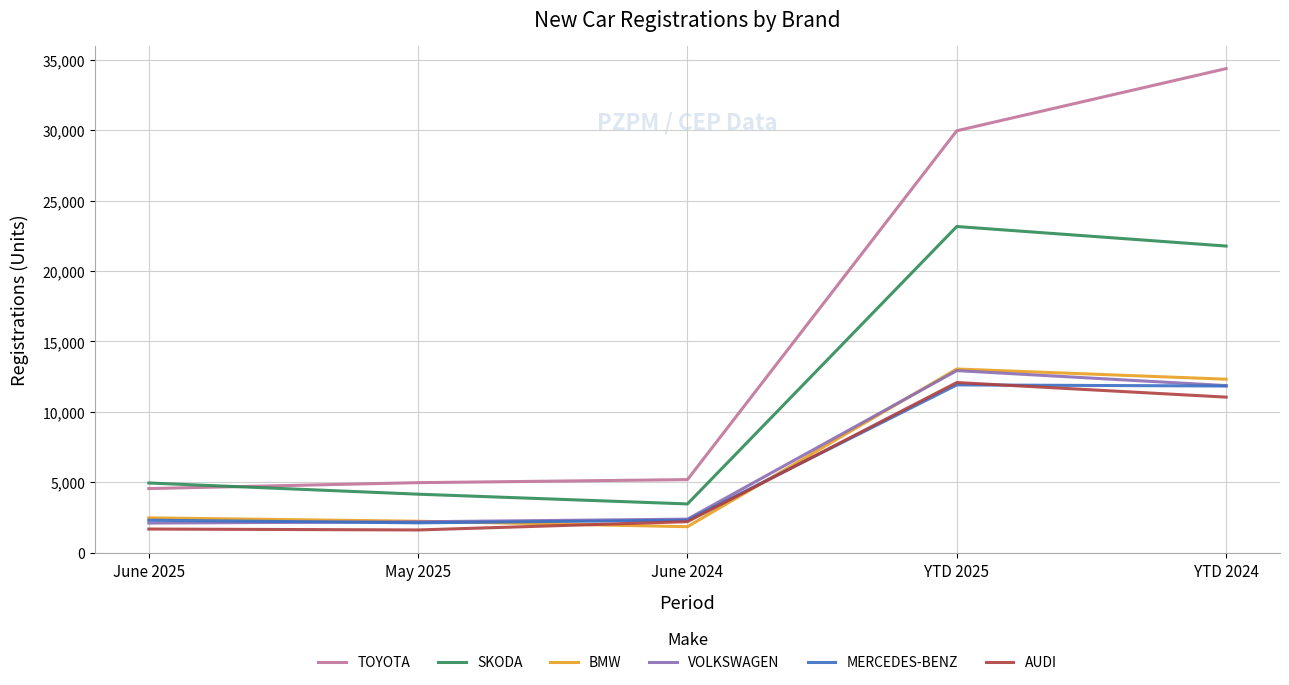

True or false: AUDI and TOYOTA intersect in this chart.

False